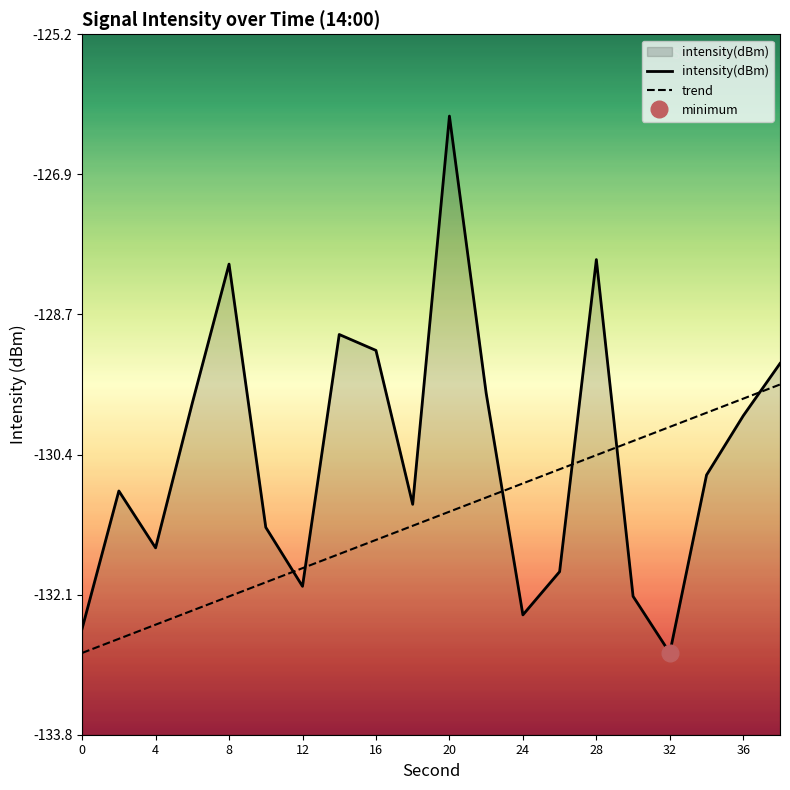

Rank the categories by value from lowest to highest.

32, 0, 24, 30, 12, 26, 4, 10, 18, 2, 34, 36, 6, 22, 38, 16, 14, 8, 28, 20